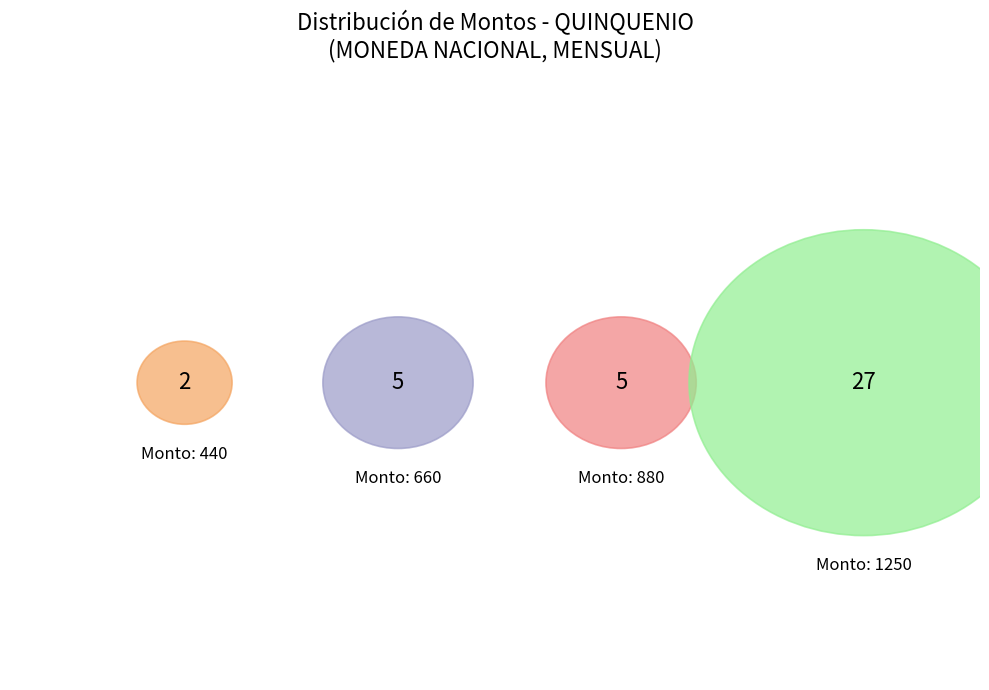

To the nearest percent, what is the difference between the 1250 and 440 slice percentages?

25%